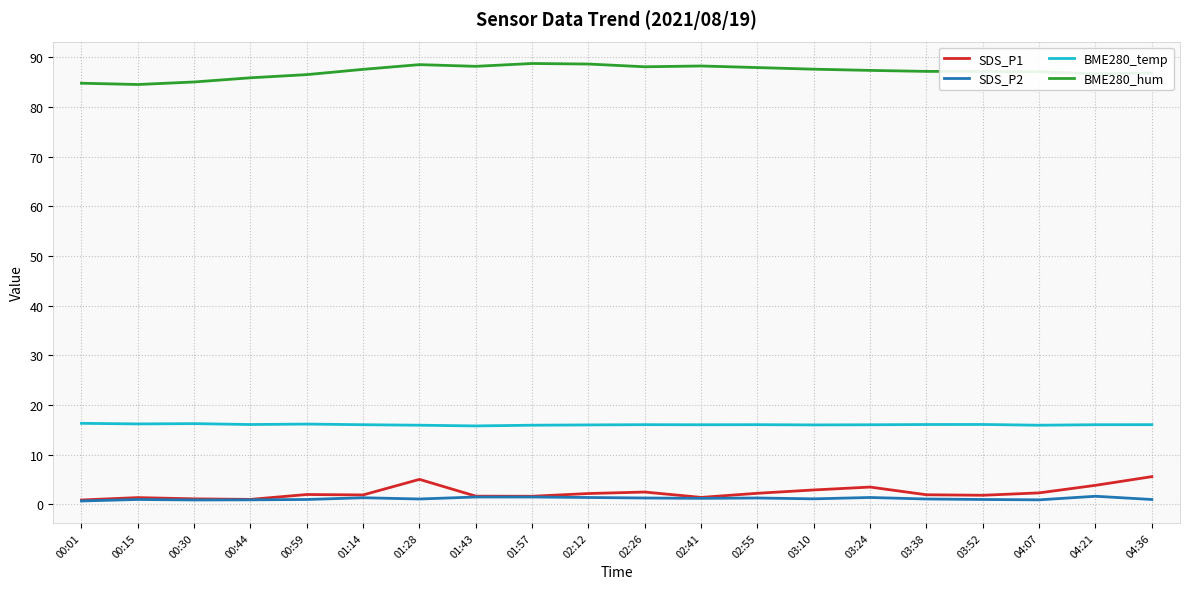

True or false: BME280_hum and BME280_temp cross at least once.

False